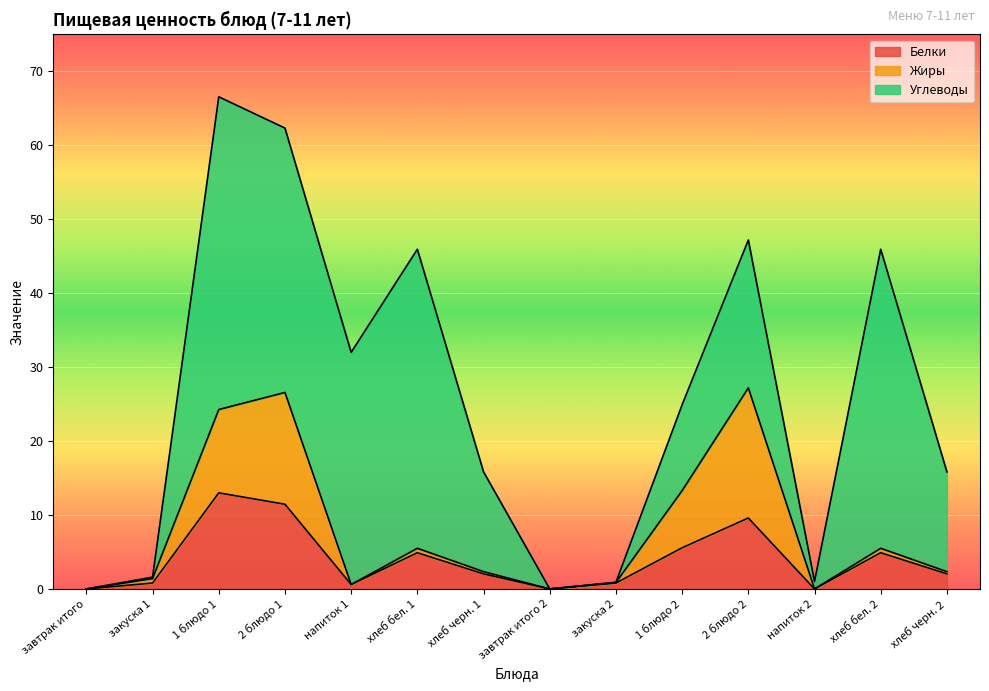

Rank the series at закуска 1 from lowest to highest value.

Углеводы, Жиры, Белки